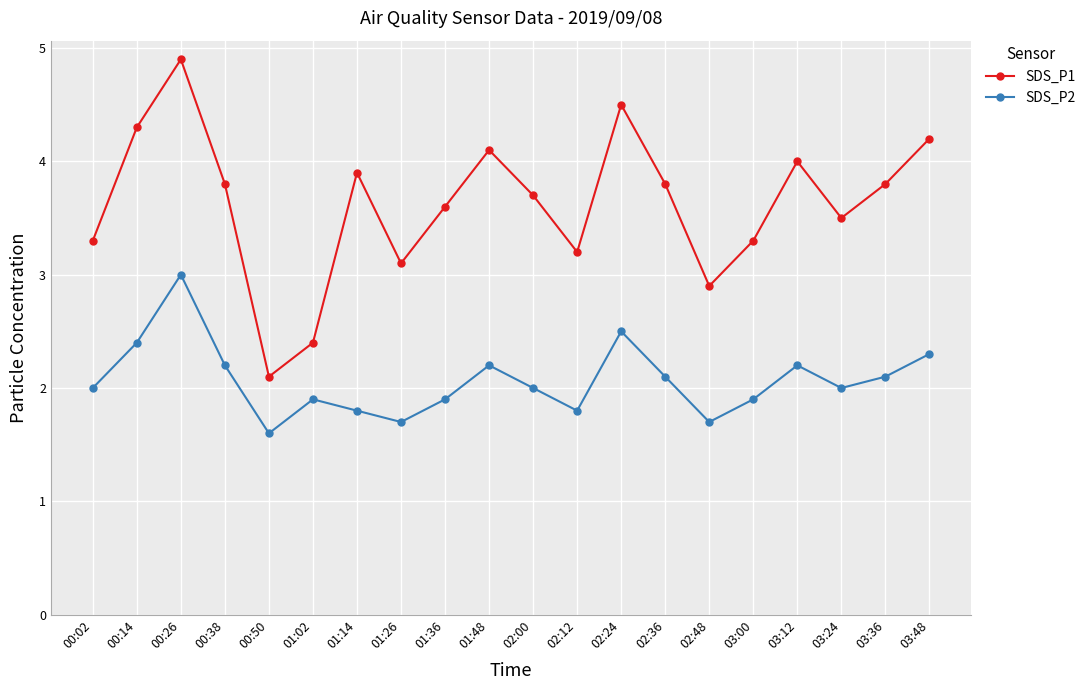

What is the smallest value displayed?

1.6